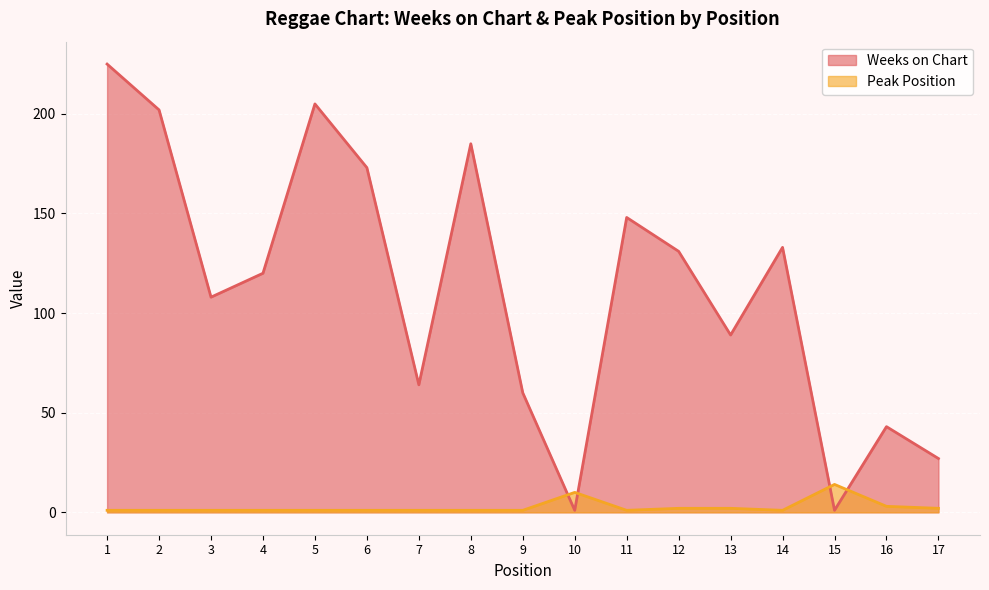

True or false: Peak Position has a value of 1 at 2.

True